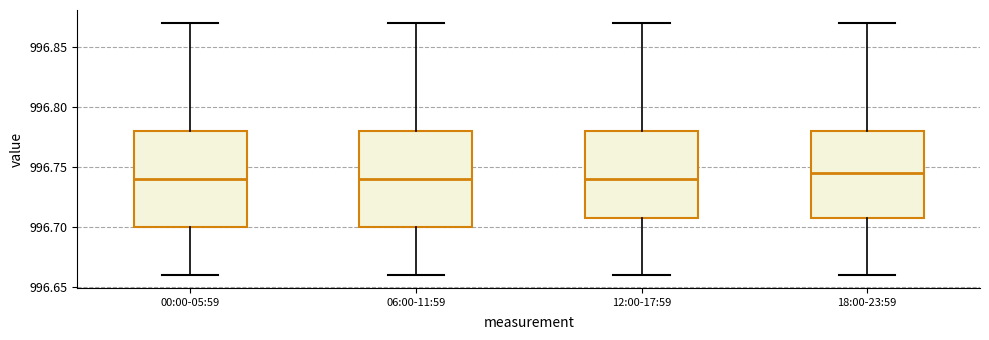

Reading left to right, transcribe this box plot: for each box, give where its median line is, the range the box spans, and where its two whiskers end, as read against the y-axis. The values are not printed on the chart, so give them approximately, as read against the axis.

00:00-05:59: median 996.740, box 996.700 to 996.780, whiskers 996.660 to 996.870
06:00-11:59: median 996.740, box 996.700 to 996.780, whiskers 996.660 to 996.870
12:00-17:59: median 996.740, box 996.710 to 996.780, whiskers 996.660 to 996.870
18:00-23:59: median 996.745, box 996.710 to 996.780, whiskers 996.660 to 996.870